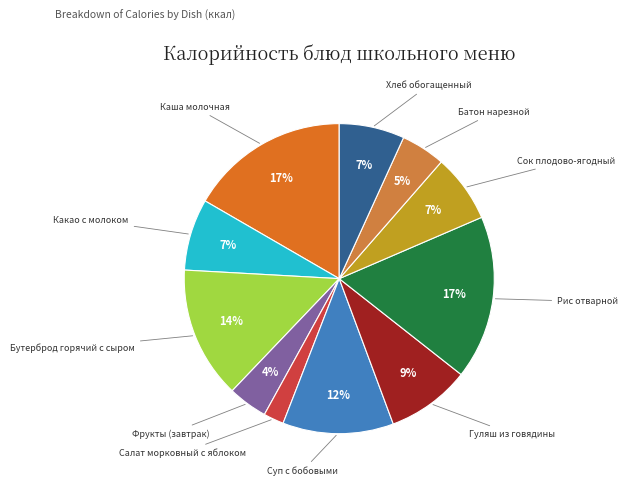

To the nearest percent, what is the difference between the largest and smallest slice percentages?

15%